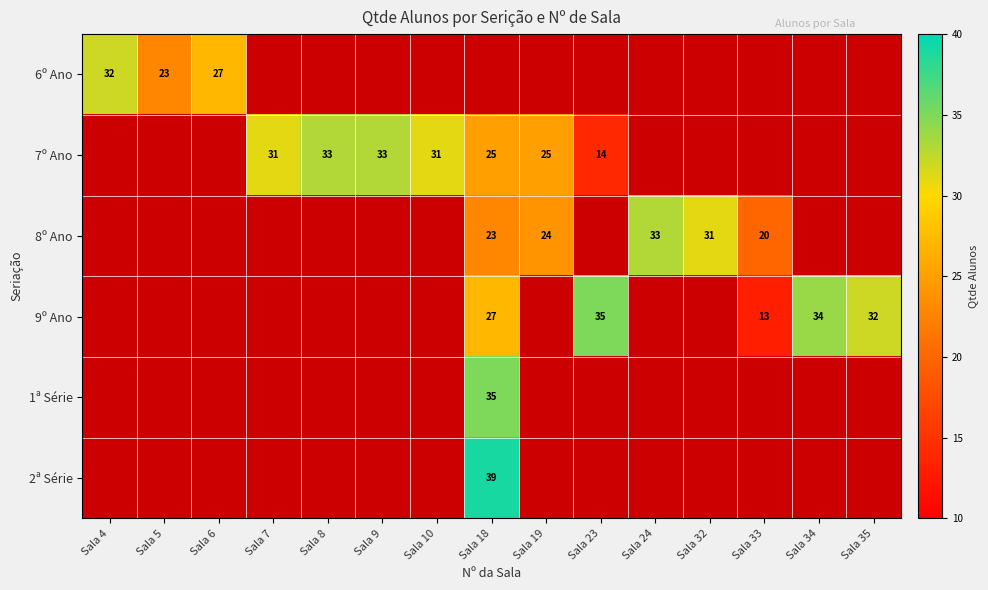

At which label is 7º Ano closest to 16?

Sala 23